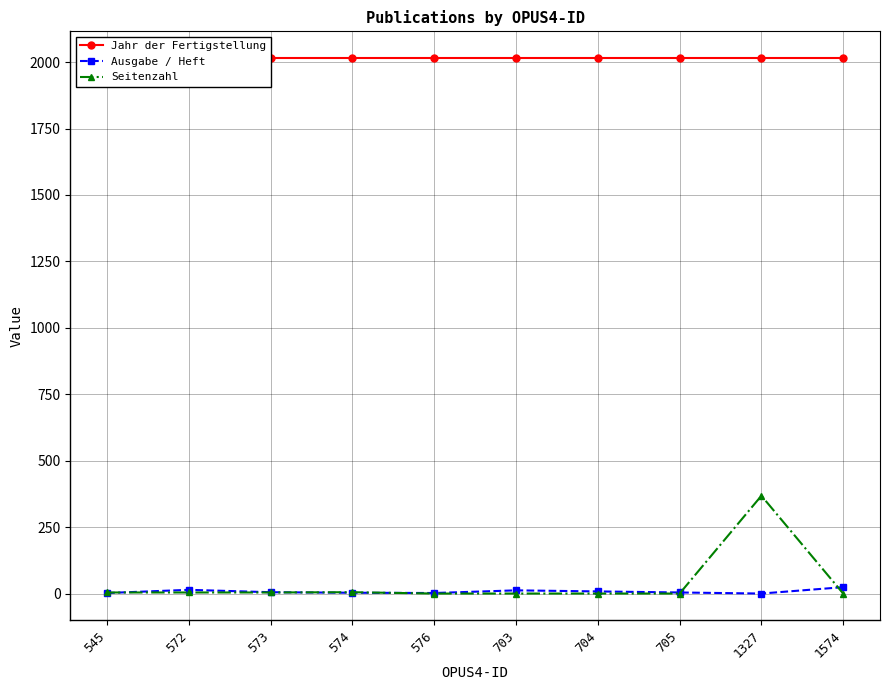

Is the value of Ausgabe / Heft at 545 greater than the value of Jahr der Fertigstellung at 572?

No